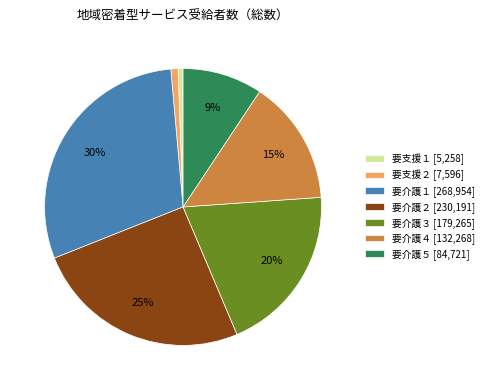

What percentage is the 要介護２ slice, to the nearest percent?

25%